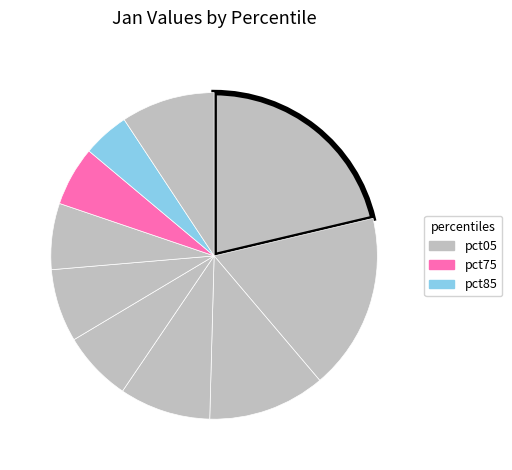

Count the number of slices in the pie.

10